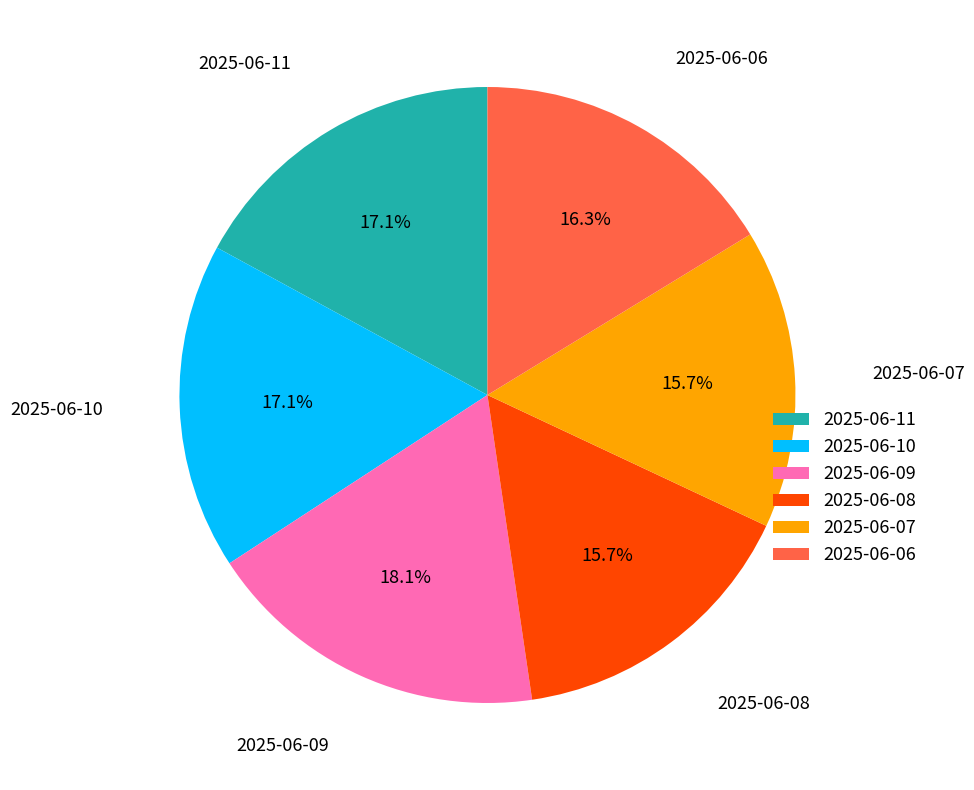

To the nearest percent, what portion does 2025-06-08 represent?

16%